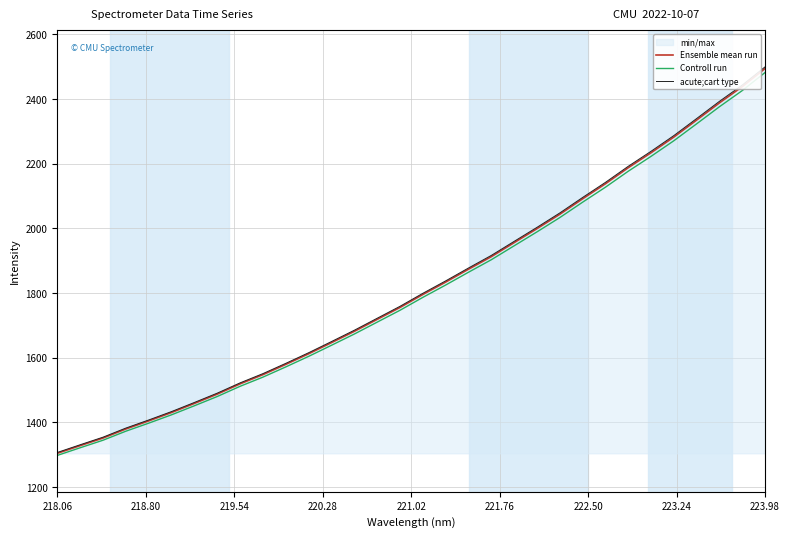

Reading right to left, list all the values displayed in this chart.

Ensemble mean run: 2494.5	2438.4	2388.2	2335.1	2282.5	2234.0	2187.7	2138.1	2091.5	2043.7	1999.3	1956.1	1912.7	1873.9	1834.1	1795.8	1755.7	1718.8	1681.9	1647.0	1612.5	1579.8	1548.1	1519.5	1487.8	1459.0	1431.0	1405.0	1380.0	1351.9	1328.5	1304.7
Controll run: 2482.1	2426.3	2376.3	2323.5	2271.1	2222.9	2176.7	2127.4	2081.1	2033.5	1989.3	1946.3	1903.2	1864.5	1825.0	1786.8	1746.9	1710.2	1673.5	1638.7	1604.4	1571.9	1540.3	1511.9	1480.4	1451.8	1423.8	1398.0	1373.1	1345.1	1321.9	1298.2
acute;cart type: 2499.5	2443.3	2393.0	2339.8	2287.1	2238.5	2192.1	2142.3	2095.7	2047.8	2003.3	1960.0	1916.6	1877.7	1837.8	1799.4	1759.2	1722.3	1685.3	1650.3	1615.7	1582.9	1551.2	1522.6	1490.8	1462.0	1433.8	1407.8	1382.8	1354.6	1331.2	1307.3